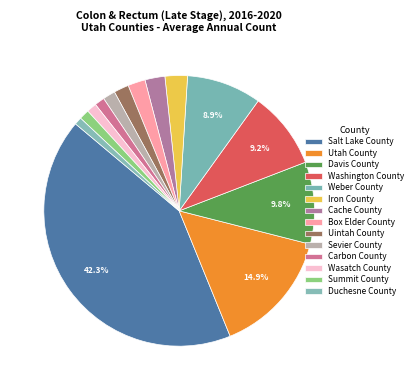

Which category has the smallest portion of the pie?

Duchesne County